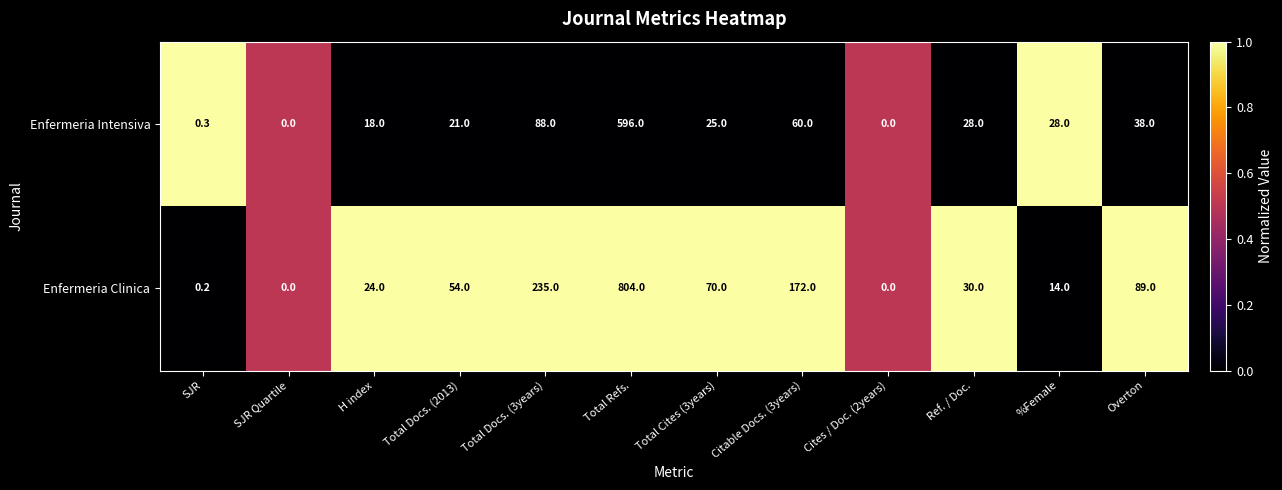

What is the difference between the maximum and minimum values in the Enfermeria Clinica series?

804.0